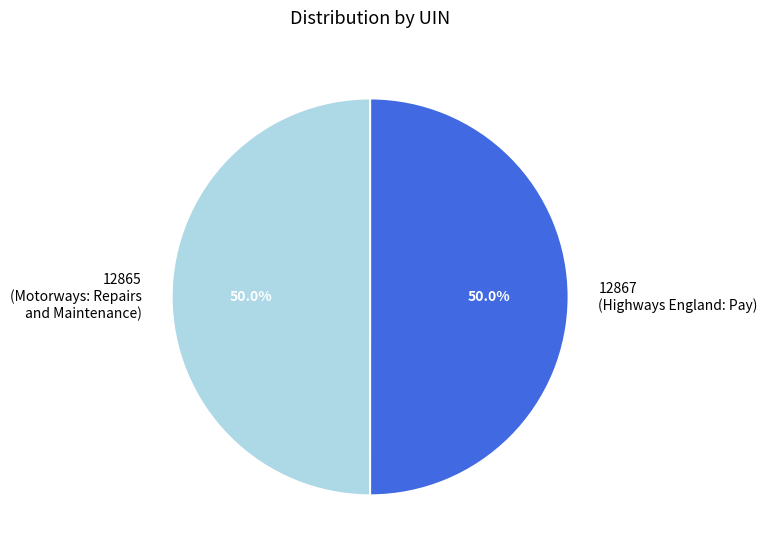

How many slices are in this pie chart?

2